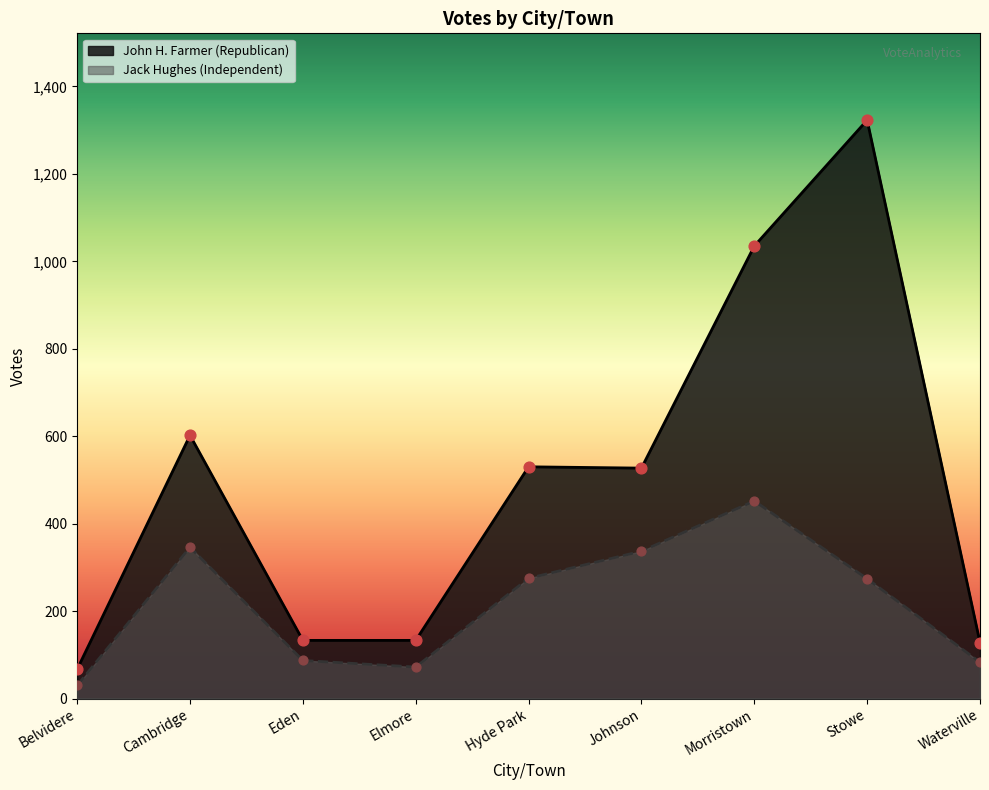

Which series has the largest Y range (max minus min)?

John H. Farmer (Republican)